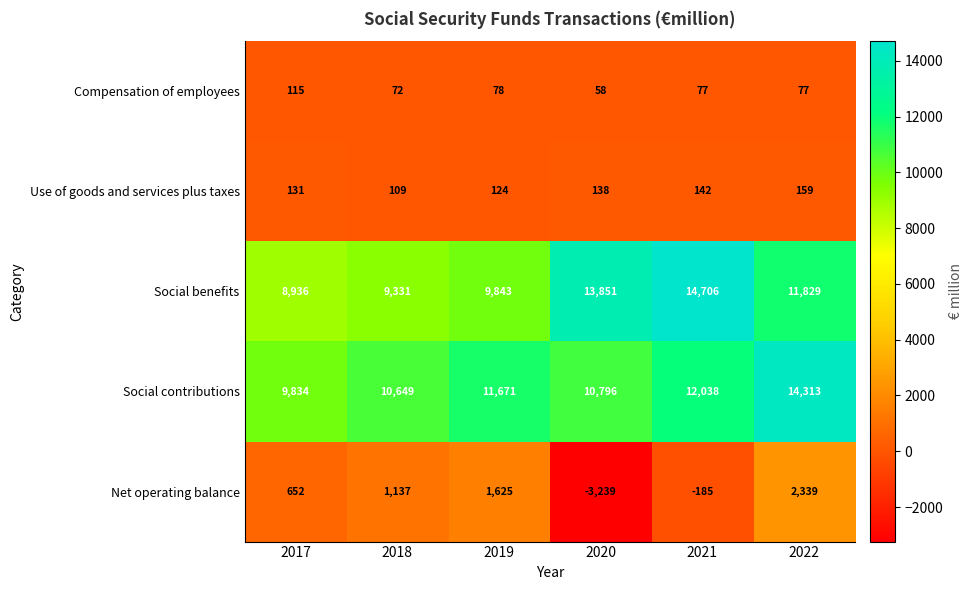

What is the difference between the maximum and minimum values in the Social contributions series?

4479